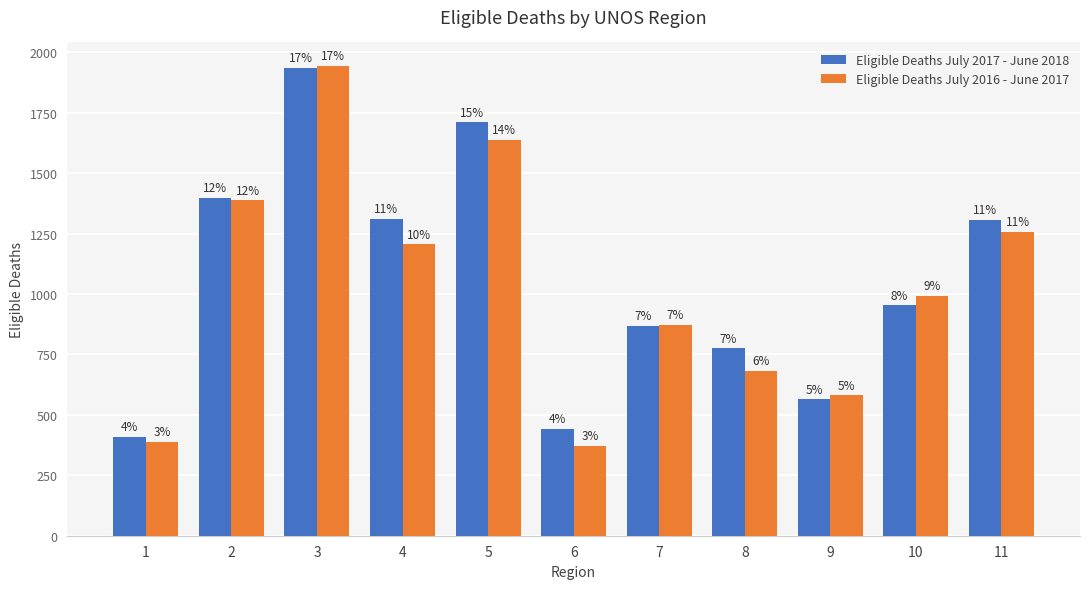

Are the bars grouped side by side (vs. stacked)?

Yes